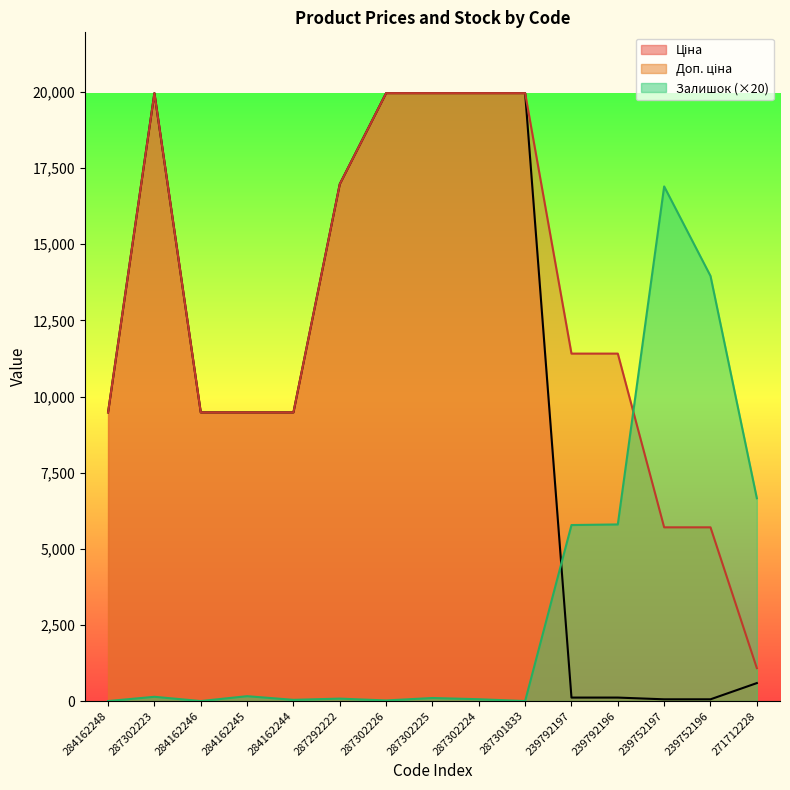

What is the total value across all series at 284162248?

18960.1